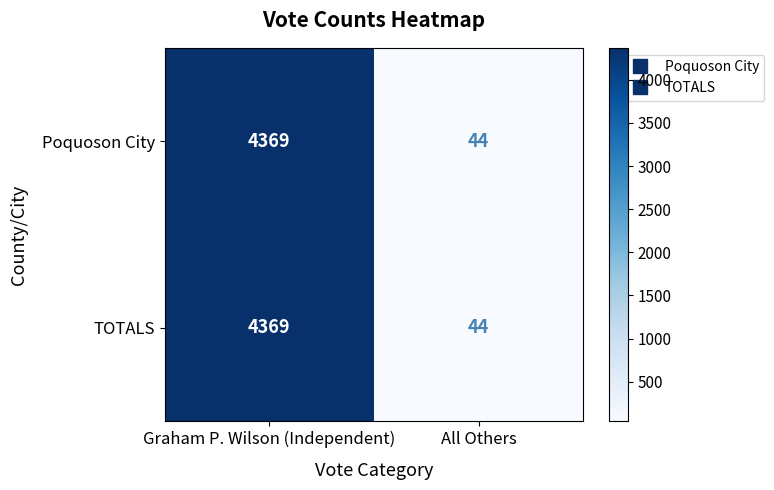

At which category is the sum across all series the highest?

Graham P. Wilson (Independent)